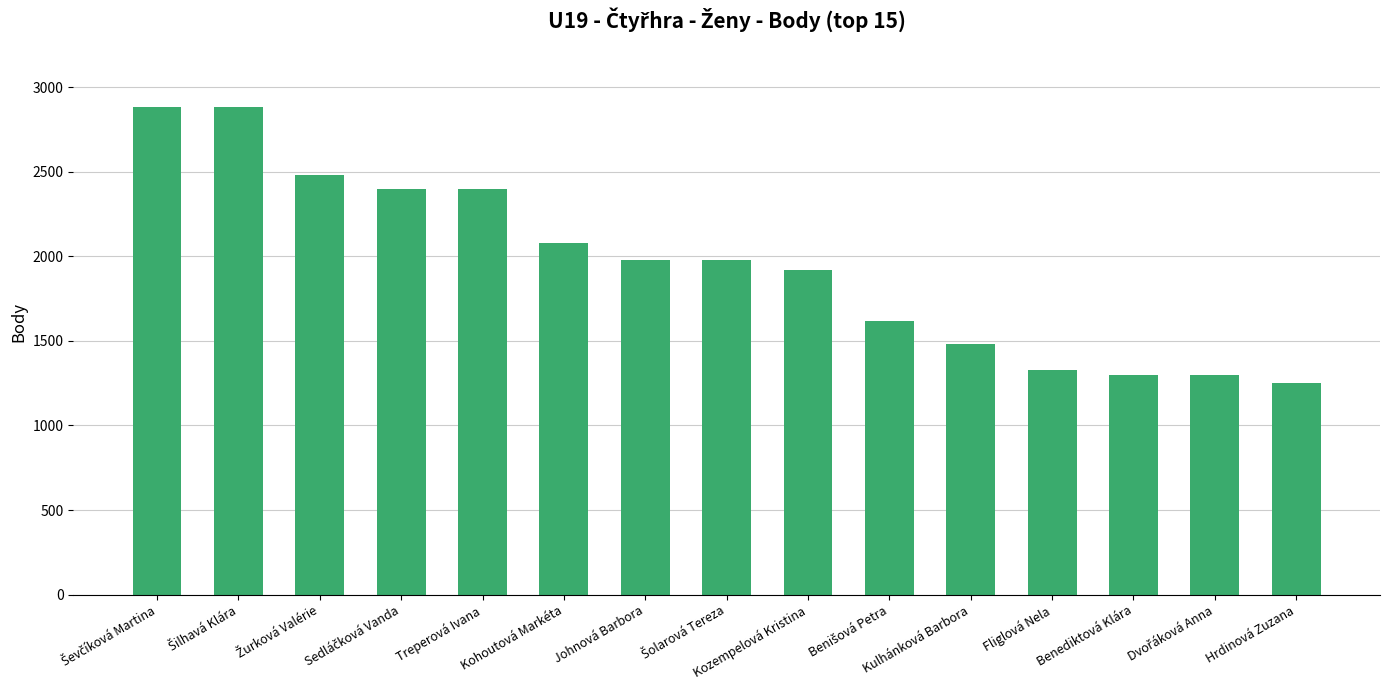

What is the difference between the maximum and minimum values?

1630